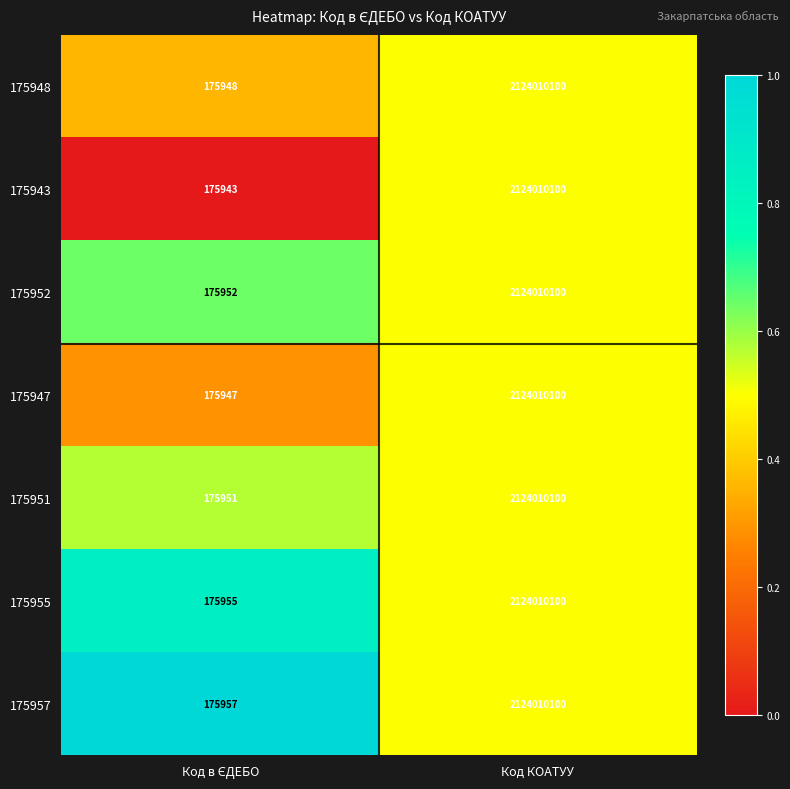

Which series has the largest total across all categories?

175957